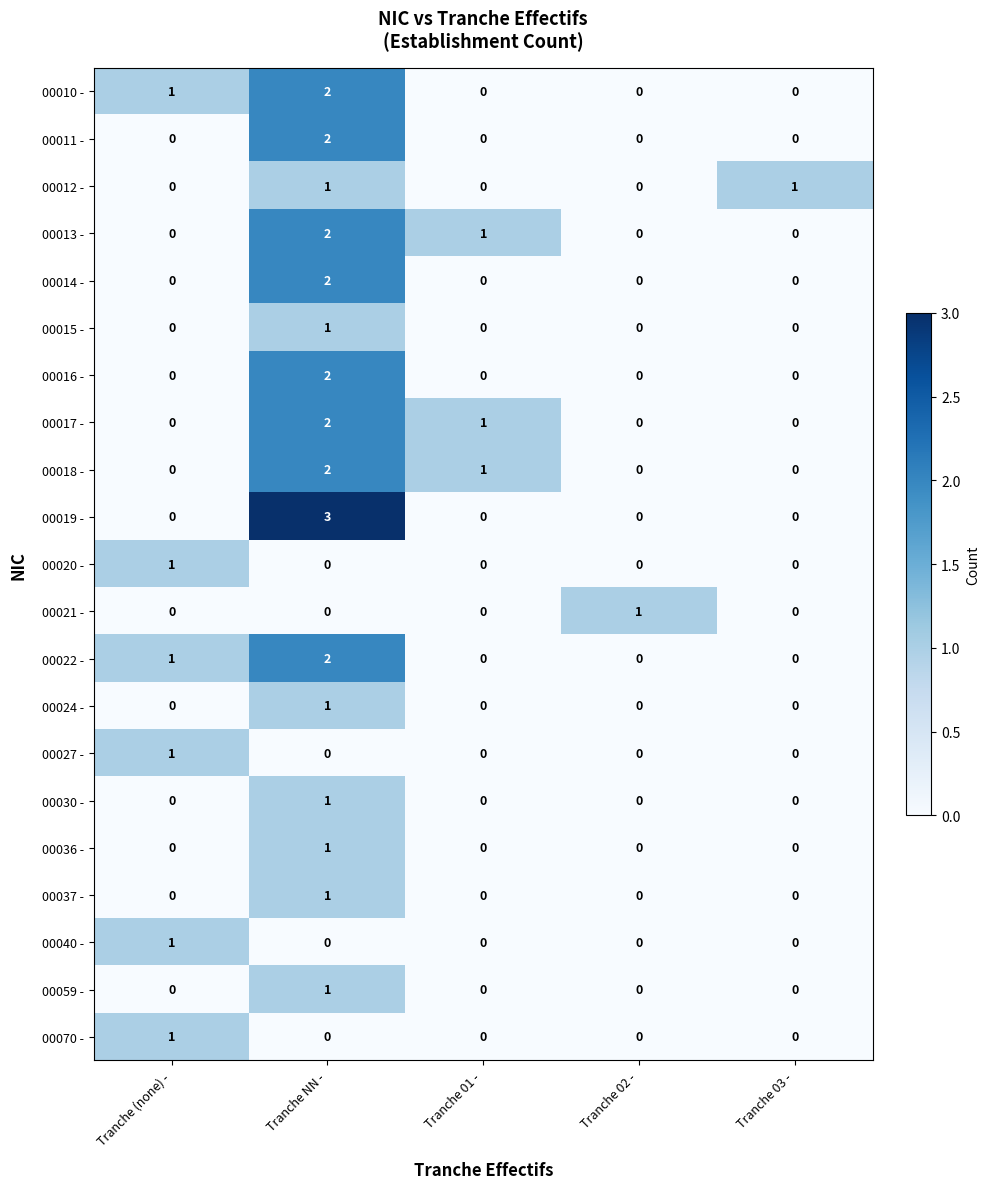

What is the difference between the highest and lowest values at Tranche NN -?

3